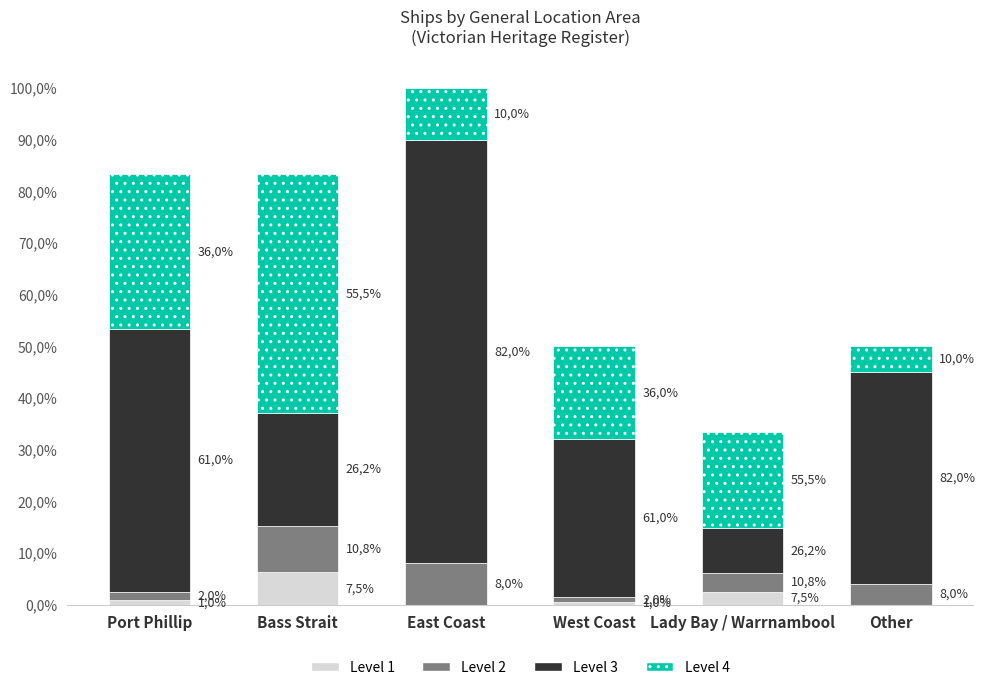

What are all the series names shown in the legend?

Level 1, Level 2, Level 3, Level 4